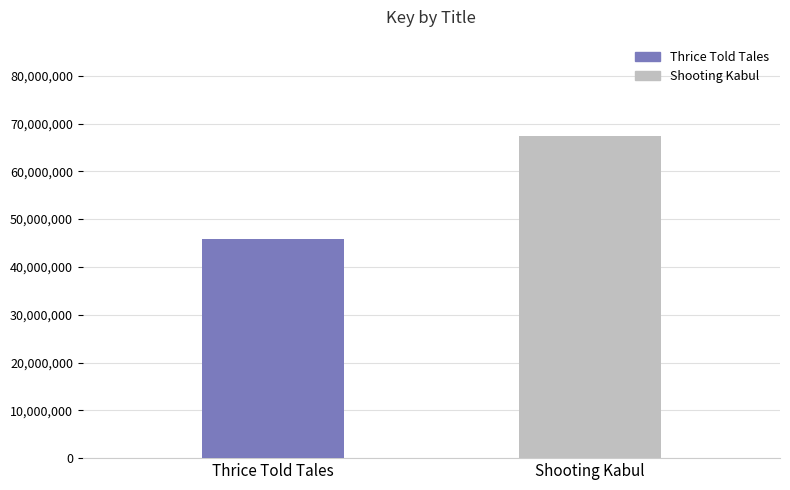

What is the smallest value displayed?

45793417